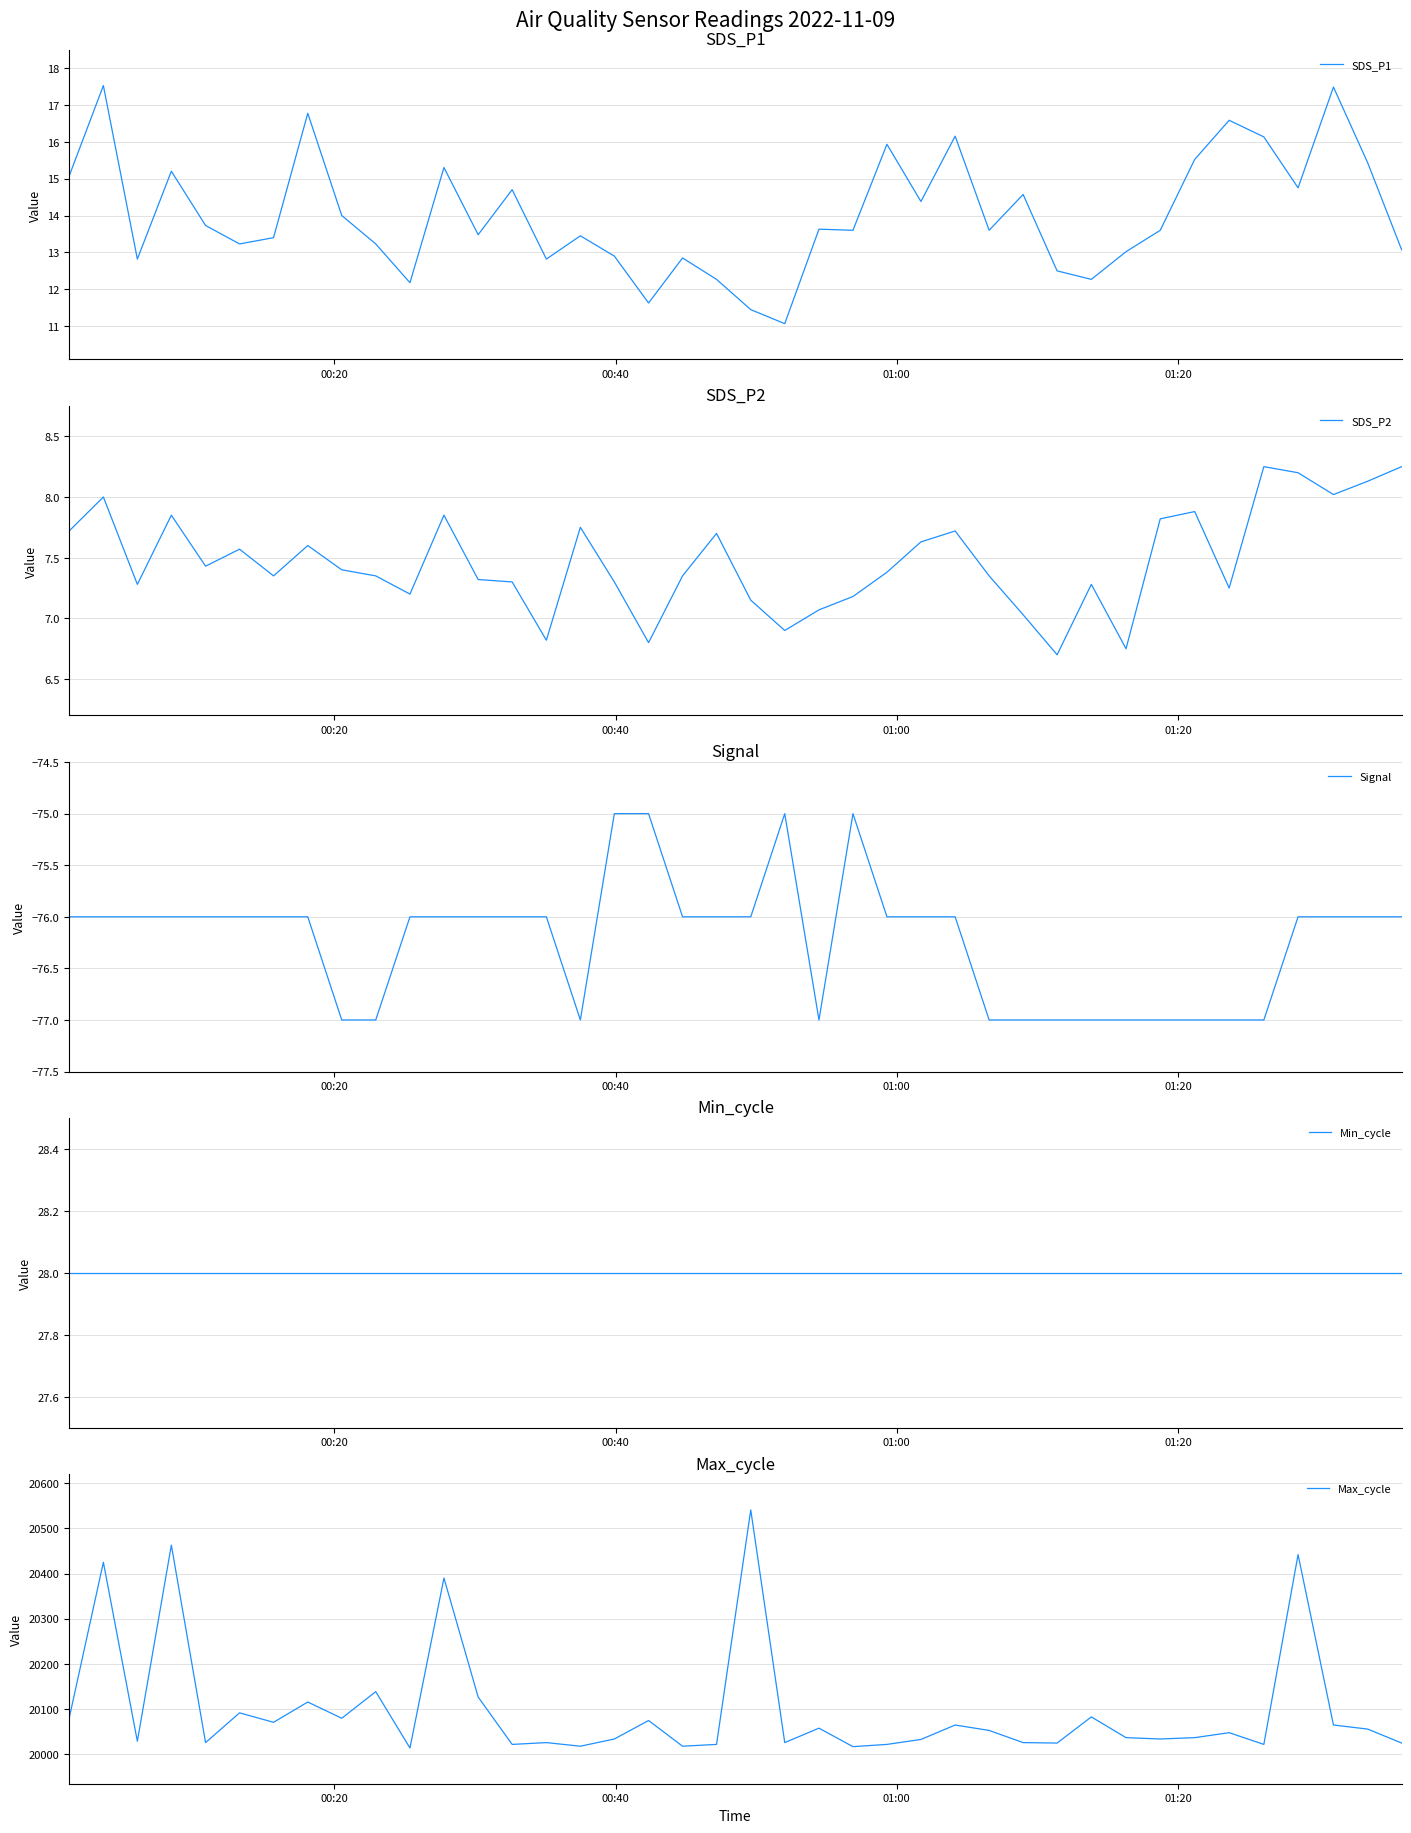

True or false: Min_cycle has more than 1 interior local peaks.

False